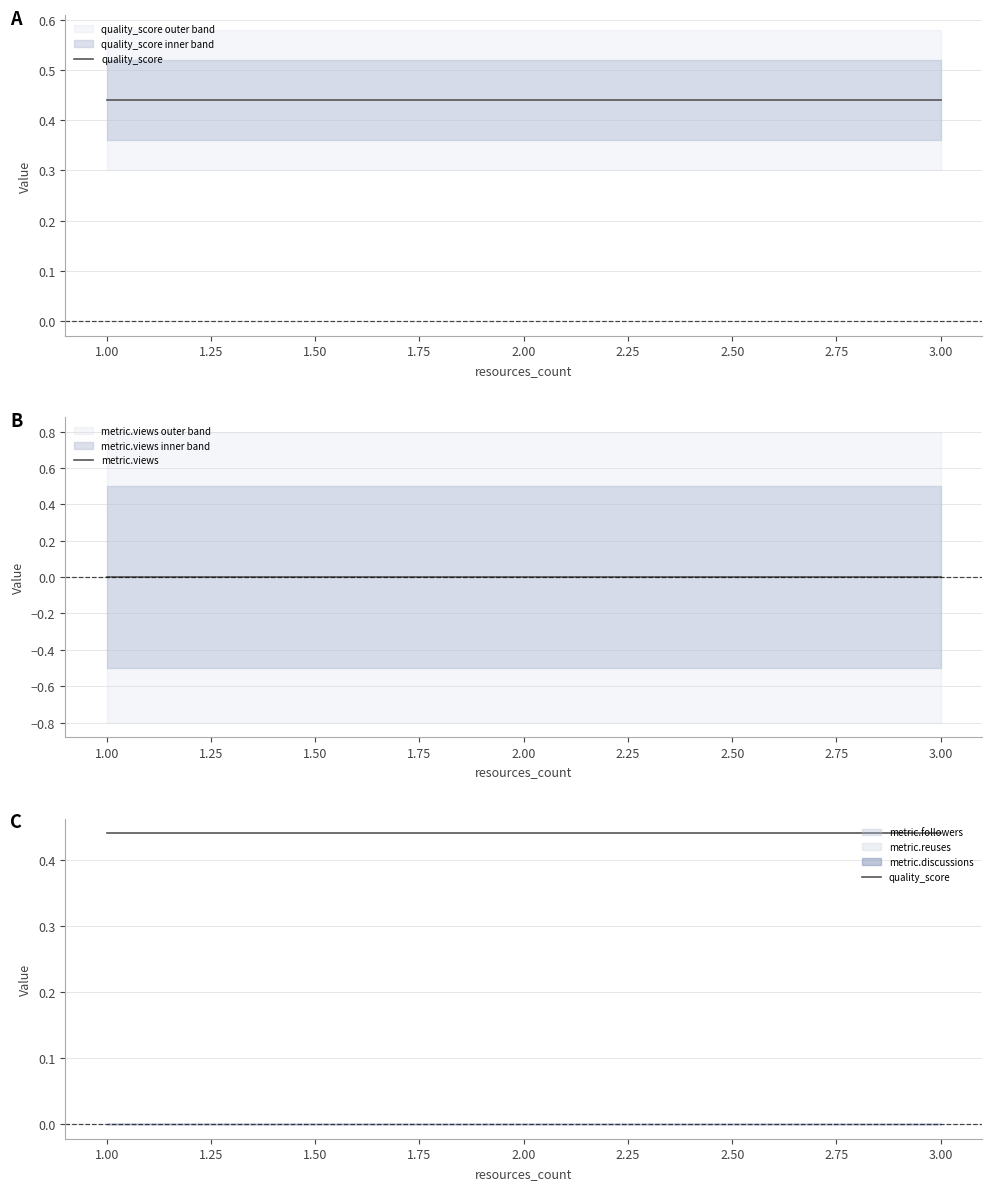

What is the total value across all series at 1.00?

0.4